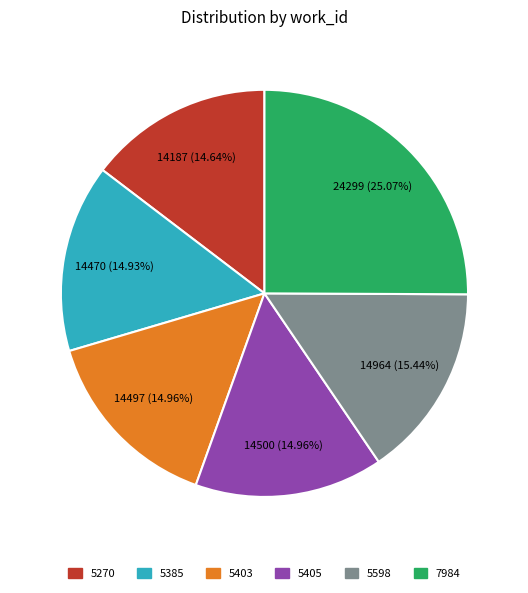

Combined, what portion of the pie is 5598 and 5270?

30.1%